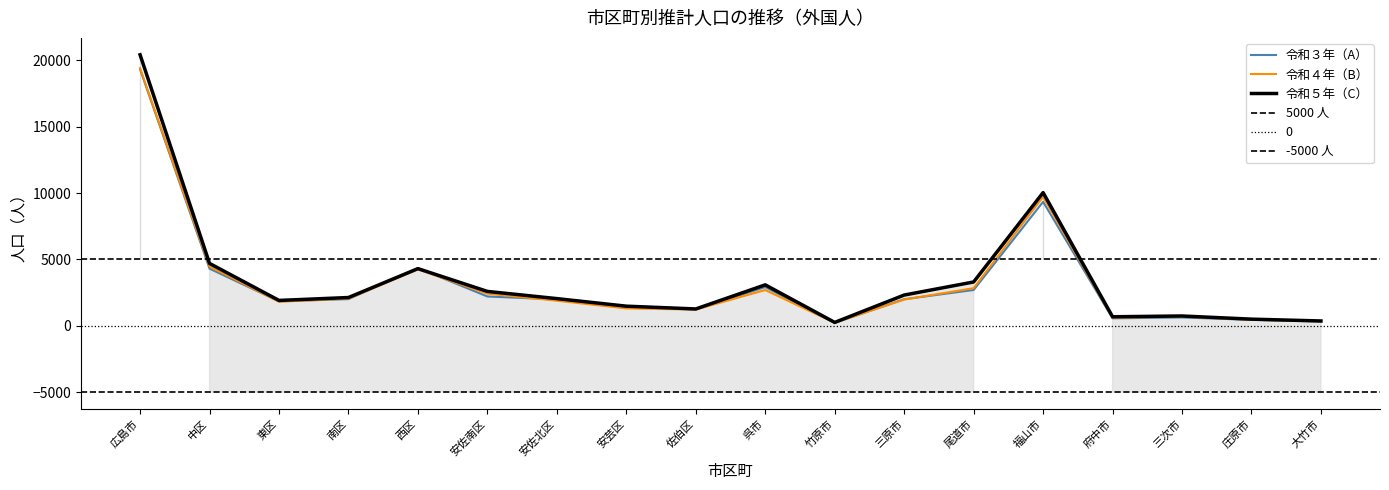

Reading right to left, list all the values displayed in this chart.

令和３年（A）: 大竹市=327	庄原市=444	三次市=626	府中市=560	福山市=9338	尾道市=2694	三原市=1999	竹原市=224	呉市=2914	佐伯区=1226	安芸区=1411	安佐北区=1982	安佐南区=2206	西区=4345	南区=2008	東区=1839	中区=4301	広島市=19318
令和４年（B）: 大竹市=346	庄原市=453	三次市=693	府中市=603	福山市=9710	尾道市=2831	三原市=1974	竹原市=225	呉市=2693	佐伯区=1221	安芸区=1308	安佐北区=1890	安佐南区=2422	西区=4246	南区=2046	東区=1813	中区=4464	広島市=19410
令和５年（C）: 大竹市=361	庄原市=499	三次市=737	府中市=678	福山市=10031	尾道市=3300	三原市=2314	竹原市=253	呉市=3083	佐伯区=1267	安芸区=1476	安佐北区=2046	安佐南区=2588	西区=4305	南区=2128	東区=1909	中区=4696	広島市=20415